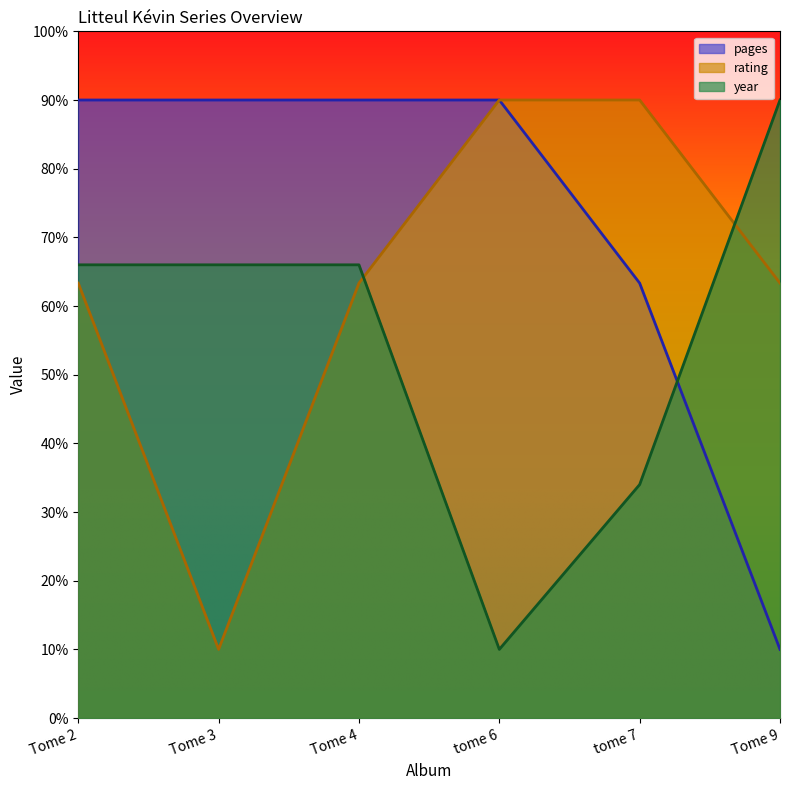

How many values in the pages series are below 90?

2